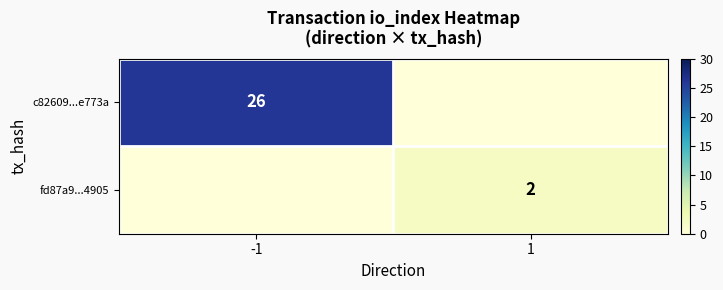

The fd87a9...4905 series shows 2 at 1. True or false?

True